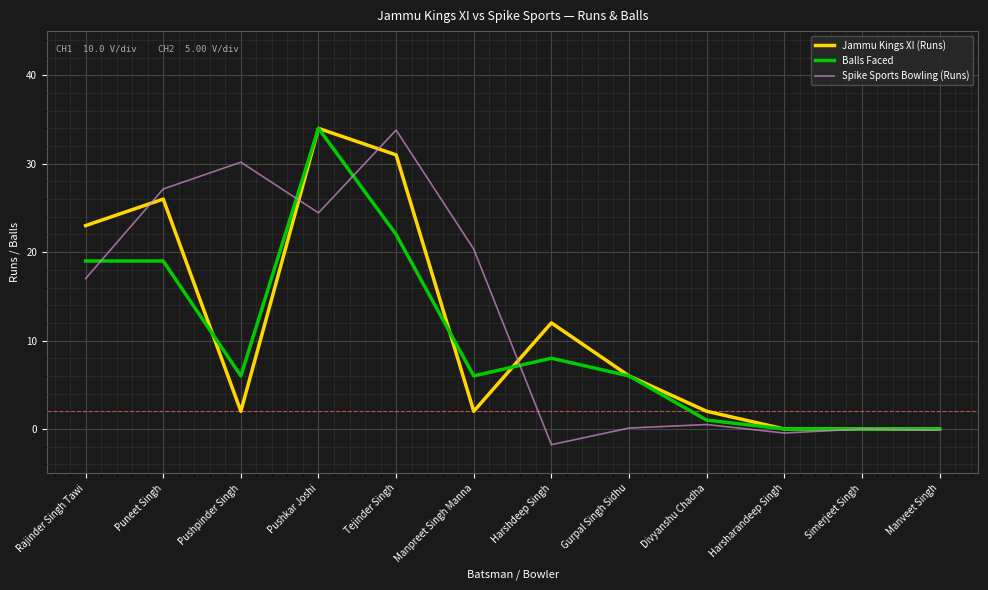

Is it true that Jammu Kings XI (Runs) equals 23.0 at Rajinder Singh Tawi?

True